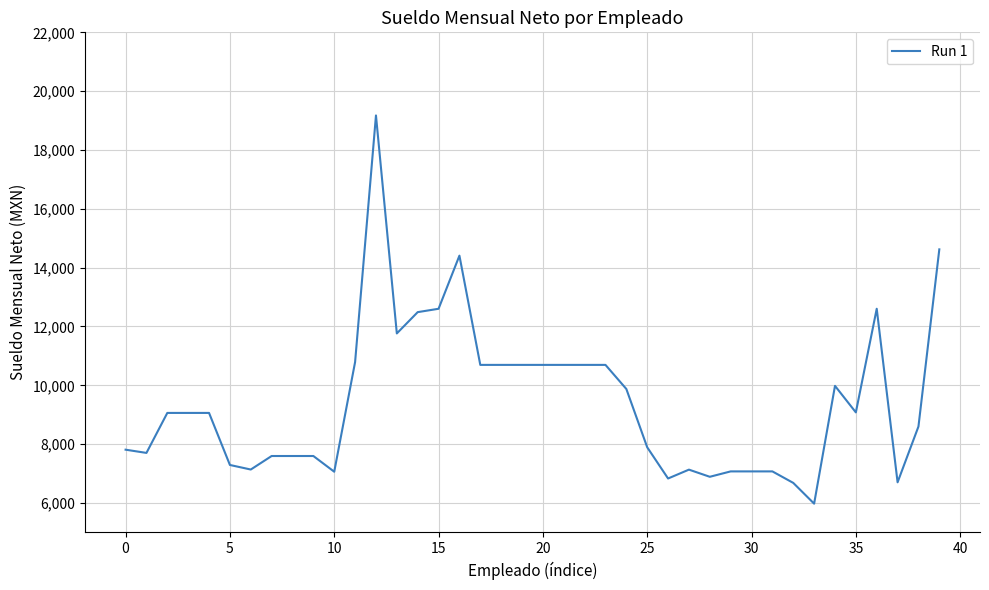

Does the chart have visible grid lines?

Yes